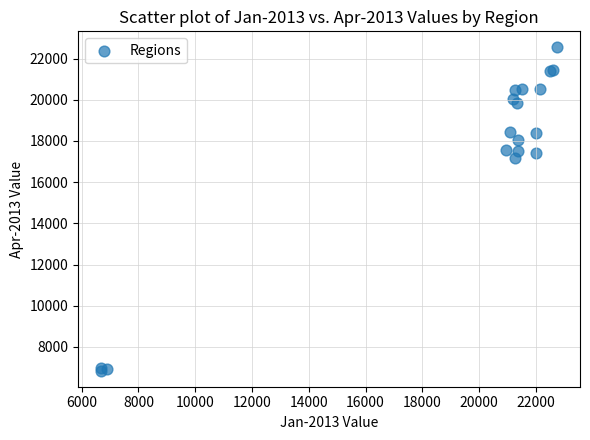

What Y value in the scatter plot is closest to 14695?

17162.5